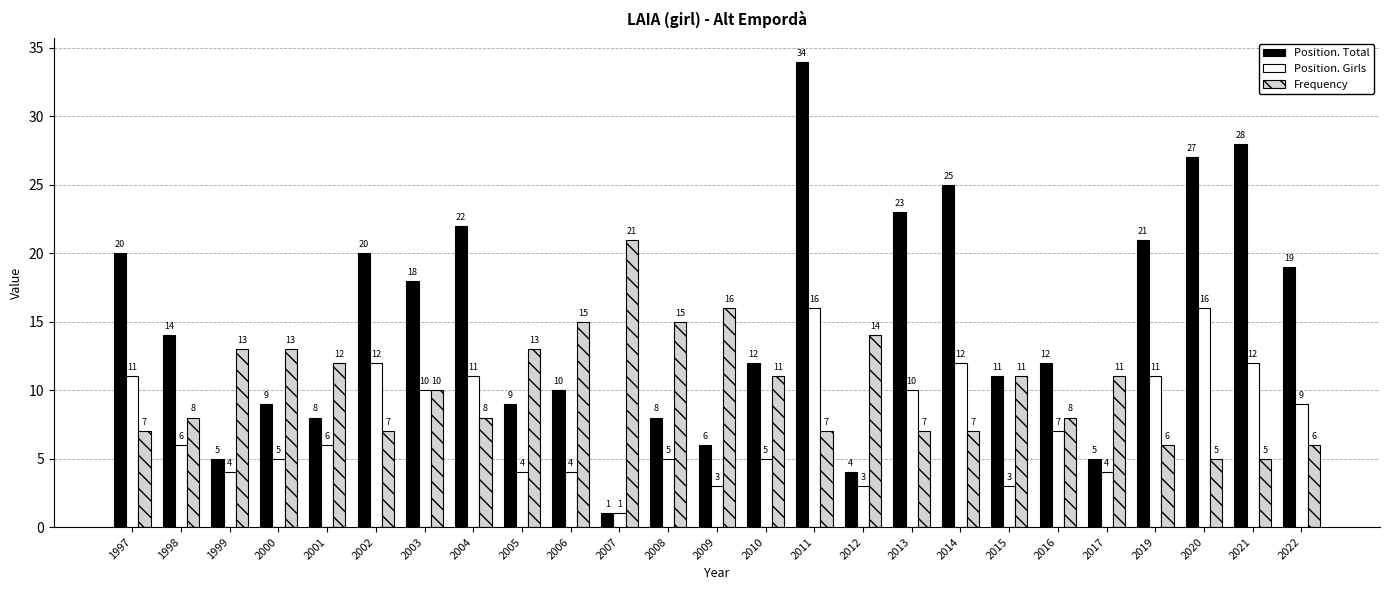

What is the maximum value shown in the chart?

34